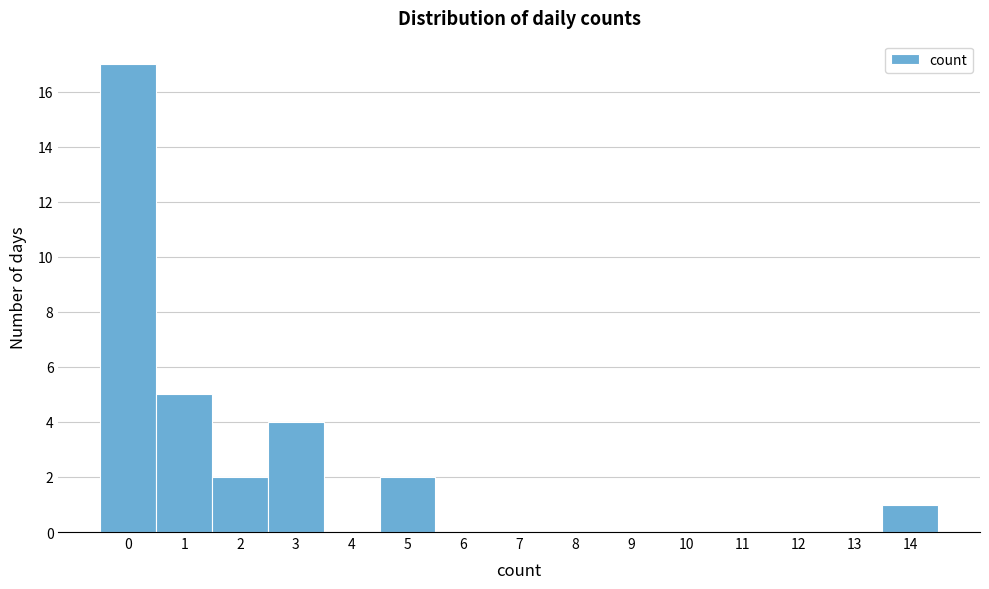

Reading left to right, list every bar in this chart as the range it spans on the x-axis followed by its height. The values are not printed on the chart, so give them approximately, as read against the axis.

-0.5 to 0.5: 17
0.5 to 1.5: 5
1.5 to 2.5: 2
2.5 to 3.5: 4
3.5 to 4.5: 0
4.5 to 5.5: 2
5.5 to 6.5: 0
6.5 to 7.5: 0
7.5 to 8.5: 0
8.5 to 9.5: 0
9.5 to 10.5: 0
10.5 to 11.5: 0
11.5 to 12.5: 0
12.5 to 13.5: 0
13.5 to 14.5: 1